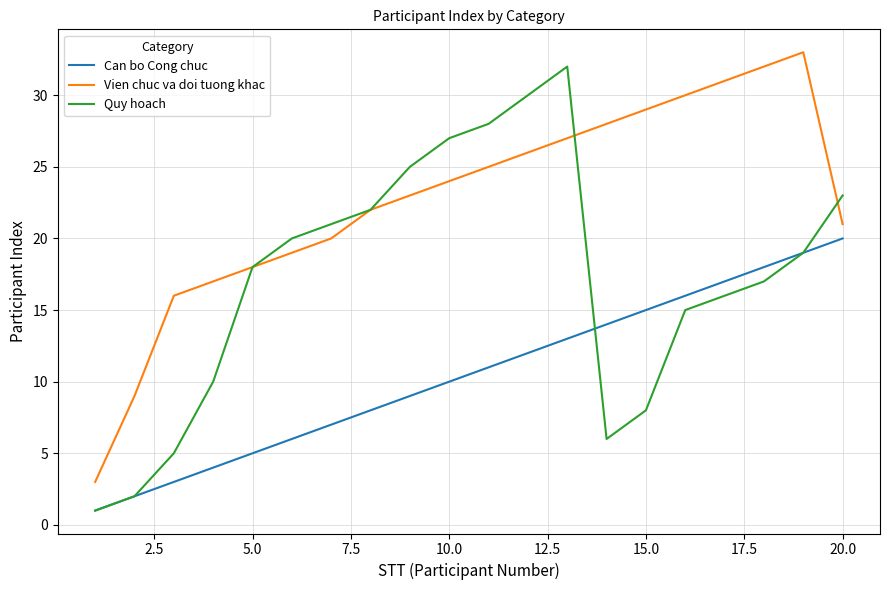

True or false: Can bo Cong chuc and Vien chuc va doi tuong khac intersect in this chart.

False